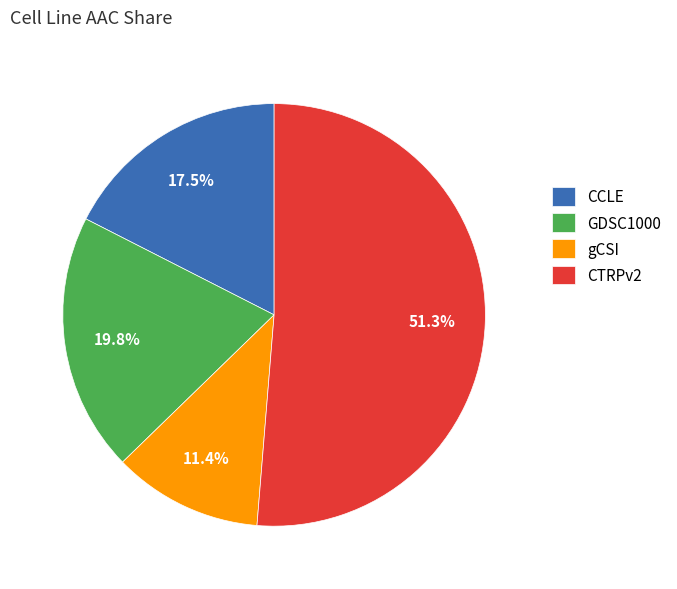

To the nearest percent, what percentage of the pie is GDSC1000?

20%